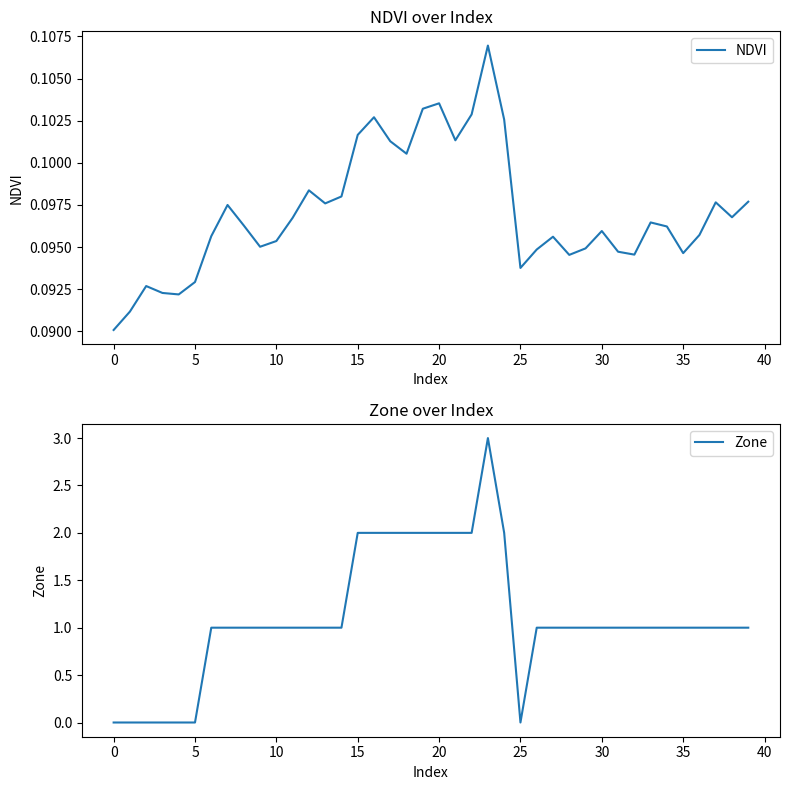

How many interior local valleys does the Zone series have?

1